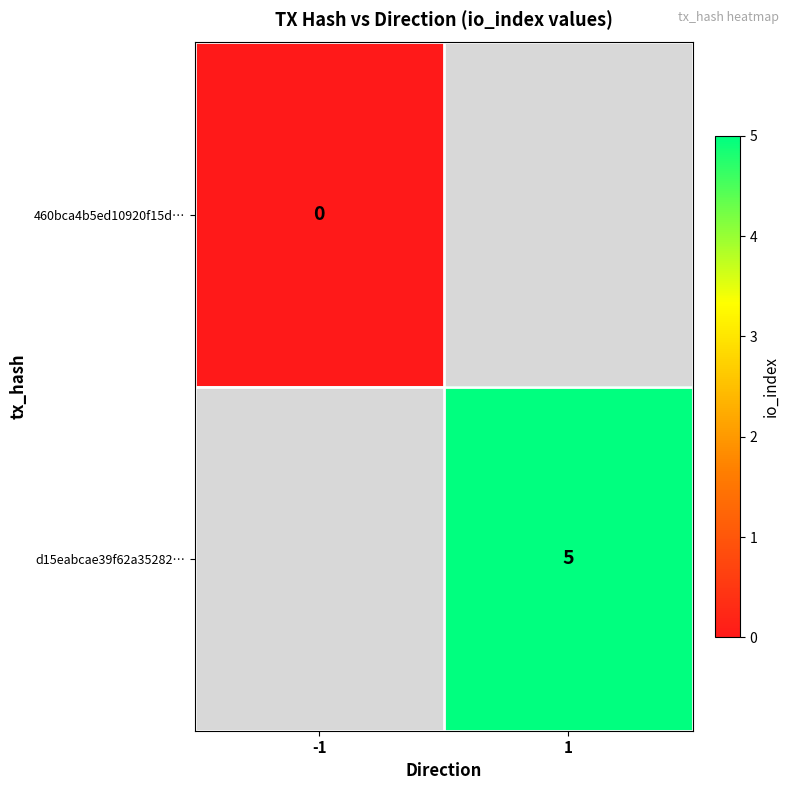

Is the value of 460bca4b5ed10920f15d… at -1 greater than the value of d15eabcae39f62a35282… at 1?

No